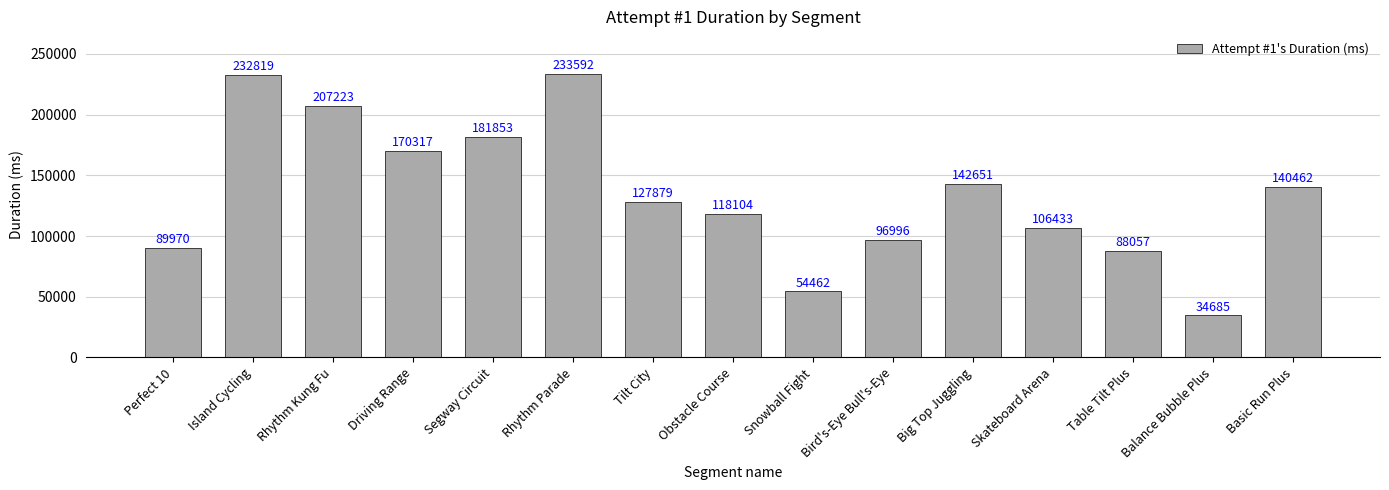

Rank the categories by value from highest to lowest.

Rhythm Parade, Island Cycling, Rhythm Kung Fu, Segway Circuit, Driving Range, Big Top Juggling, Basic Run Plus, Tilt City, Obstacle Course, Skateboard Arena, Bird's-Eye Bull's-Eye, Perfect 10, Table Tilt Plus, Snowball Fight, Balance Bubble Plus